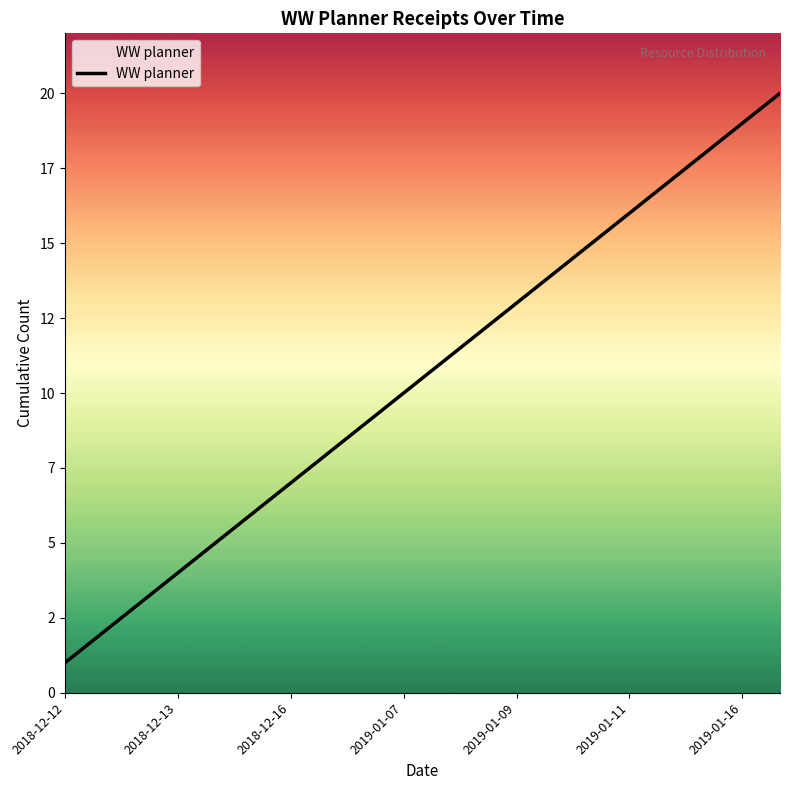

Reading right to left, list all the values displayed in this chart.

20	19	18	17	16	15	14	13	12	11	10	9	8	7	6	5	4	3	2	1